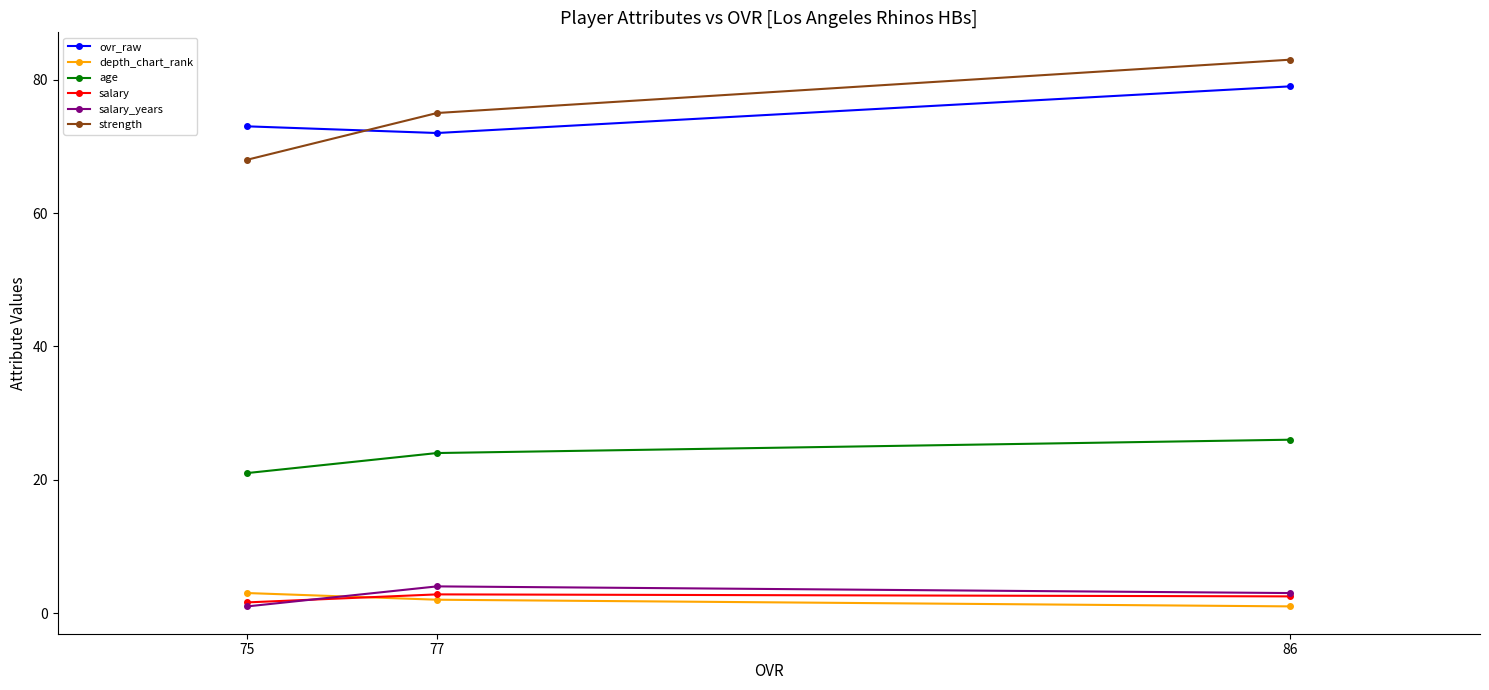

Is the value of ovr_raw at 86 greater than the value of depth_chart_rank at 77?

Yes